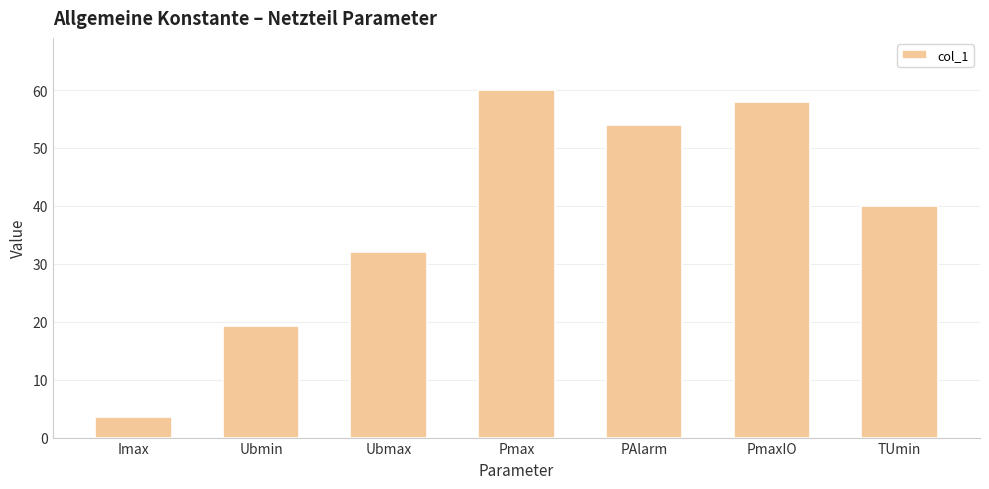

What is the value of the 6th bar from the left?

58.0